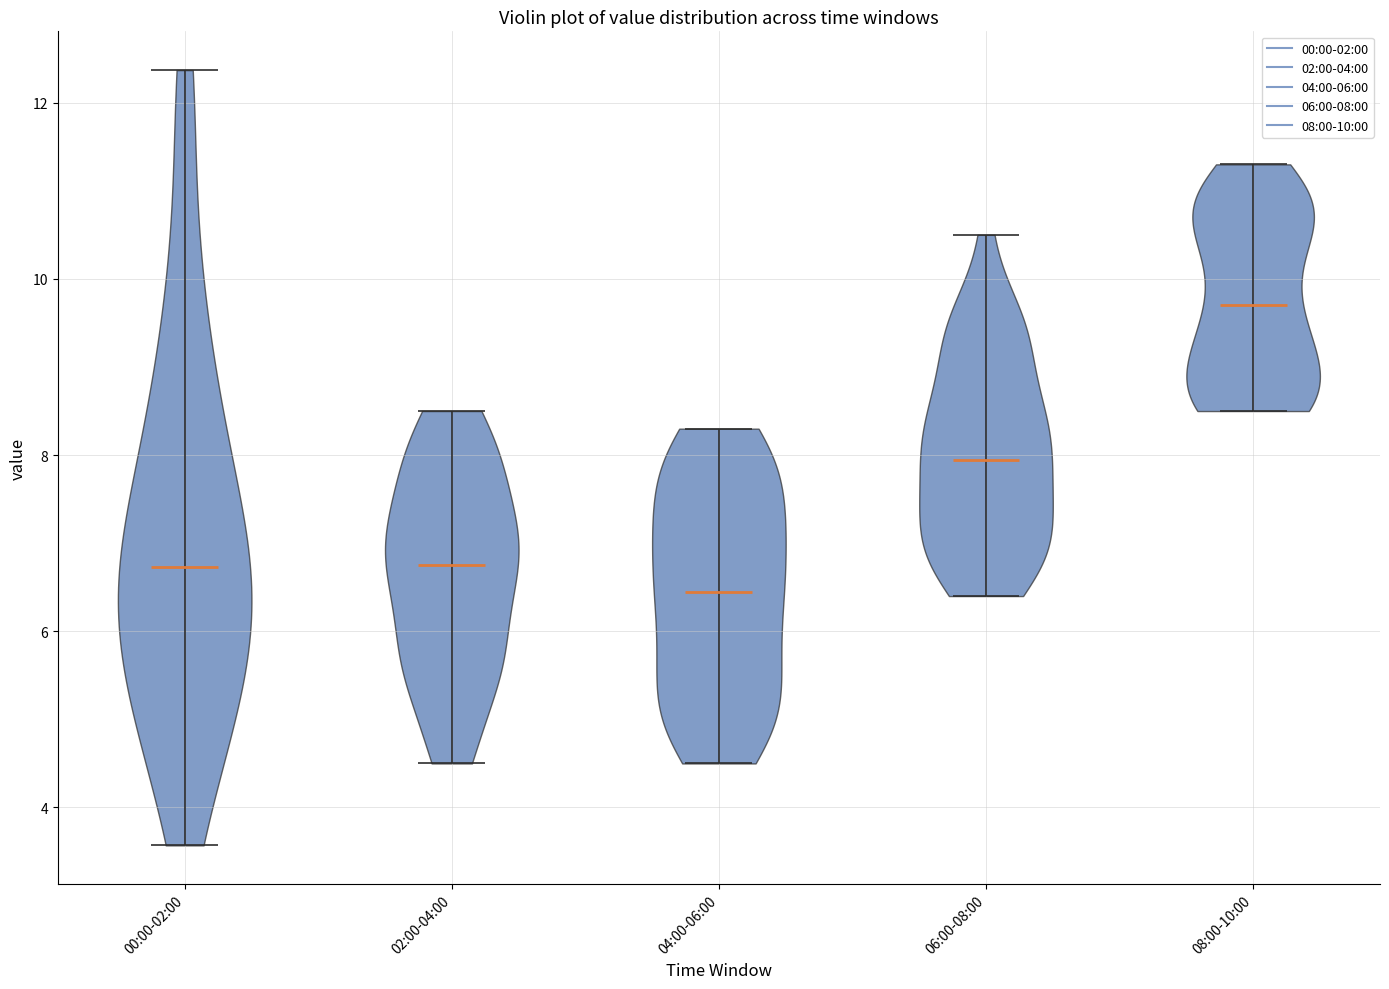

Reading left to right, read every violin against the y-axis: where its median line is, and the lowest and highest points it reaches. The values are not printed on the chart, so give them approximately, as read against the axis.

00:00-02:00: median line 6.8, lowest point 3.6, highest point 12.4
02:00-04:00: median line 6.8, lowest point 4.6, highest point 8.6
04:00-06:00: median line 6.4, lowest point 4.6, highest point 8.4
06:00-08:00: median line 8.0, lowest point 6.4, highest point 10.6
08:00-10:00: median line 9.8, lowest point 8.6, highest point 11.4